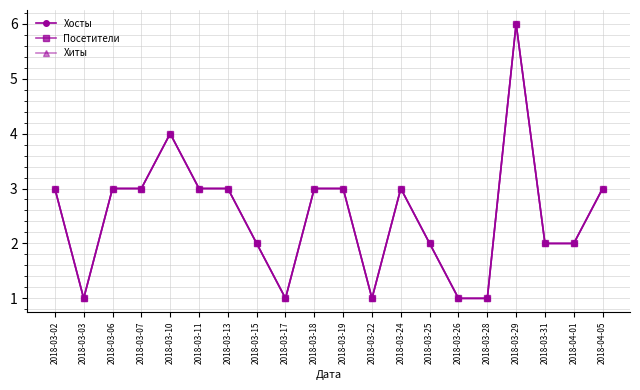

Where does the Хосты series first go above 3?

2018-03-10